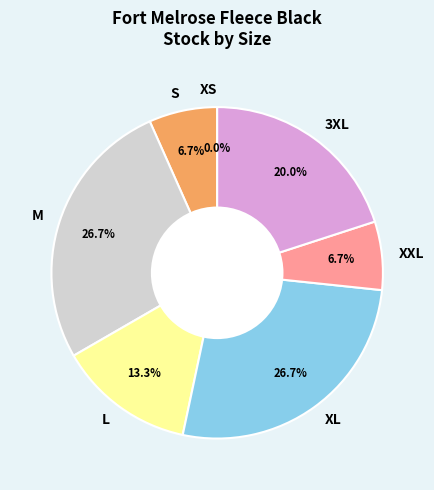

Count the number of slices in the pie.

7